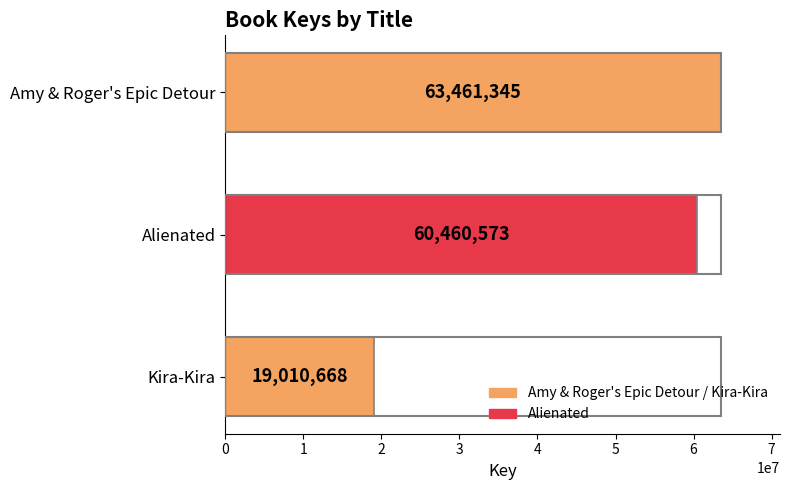

Reading bottom to top, extract all data points from this chart.

19010668	60460573	63461345